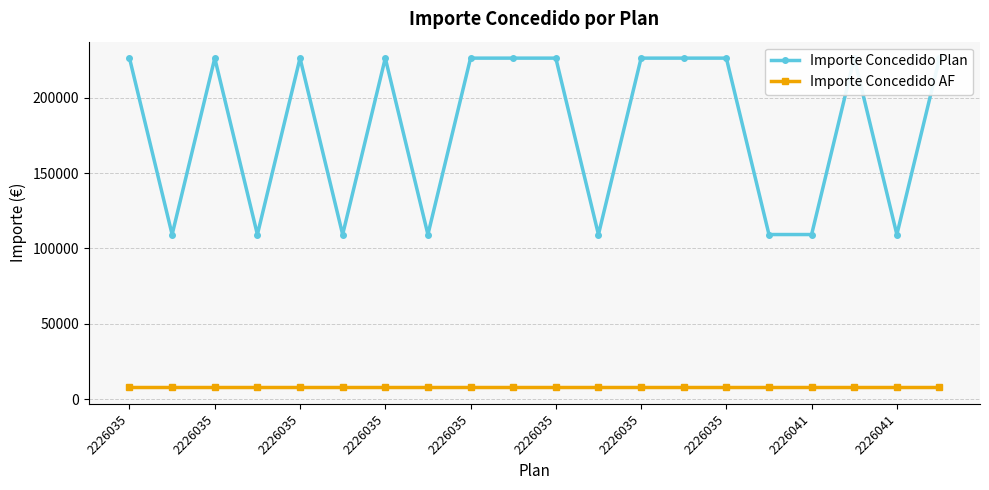

Rank the series at 2226035 from lowest to highest value.

Importe Concedido AF, Importe Concedido Plan